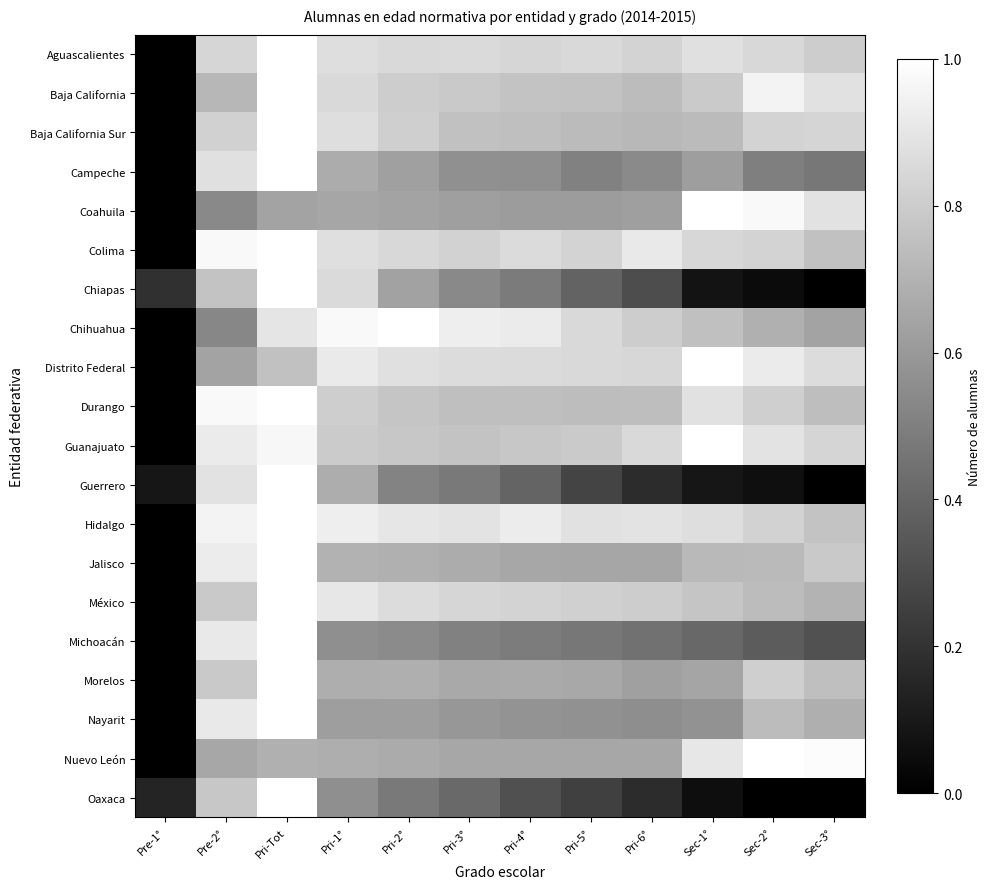

Reading right to left, transcribe all the data shown in this chart.

Aguascalientes: Sec-3°=0.8	Sec-2°=0.8	Sec-1°=0.9	Pri-6°=0.8	Pri-5°=0.8	Pri-4°=0.8	Pri-3°=0.9	Pri-2°=0.8	Pri-1°=0.9	Pri-Tot=1.0	Pre-2°=0.8	Pre-1°=0.0
Baja California: Sec-3°=0.9	Sec-2°=1.0	Sec-1°=0.8	Pri-6°=0.7	Pri-5°=0.8	Pri-4°=0.8	Pri-3°=0.8	Pri-2°=0.8	Pri-1°=0.8	Pri-Tot=1.0	Pre-2°=0.7	Pre-1°=0.0
Baja California Sur: Sec-3°=0.8	Sec-2°=0.8	Sec-1°=0.7	Pri-6°=0.7	Pri-5°=0.7	Pri-4°=0.7	Pri-3°=0.8	Pri-2°=0.8	Pri-1°=0.9	Pri-Tot=1.0	Pre-2°=0.8	Pre-1°=0.0
Campeche: Sec-3°=0.5	Sec-2°=0.5	Sec-1°=0.6	Pri-6°=0.5	Pri-5°=0.5	Pri-4°=0.6	Pri-3°=0.6	Pri-2°=0.6	Pri-1°=0.7	Pri-Tot=1.0	Pre-2°=0.9	Pre-1°=0.0
Coahuila: Sec-3°=0.9	Sec-2°=1.0	Sec-1°=1.0	Pri-6°=0.6	Pri-5°=0.6	Pri-4°=0.6	Pri-3°=0.6	Pri-2°=0.6	Pri-1°=0.6	Pri-Tot=0.6	Pre-2°=0.5	Pre-1°=0.0
Colima: Sec-3°=0.8	Sec-2°=0.8	Sec-1°=0.8	Pri-6°=0.9	Pri-5°=0.8	Pri-4°=0.9	Pri-3°=0.8	Pri-2°=0.8	Pri-1°=0.9	Pri-Tot=1.0	Pre-2°=1.0	Pre-1°=0.0
Chiapas: Sec-3°=0.0	Sec-2°=0.0	Sec-1°=0.1	Pri-6°=0.3	Pri-5°=0.4	Pri-4°=0.5	Pri-3°=0.5	Pri-2°=0.6	Pri-1°=0.9	Pri-Tot=1.0	Pre-2°=0.8	Pre-1°=0.2
Chihuahua: Sec-3°=0.6	Sec-2°=0.7	Sec-1°=0.8	Pri-6°=0.8	Pri-5°=0.8	Pri-4°=0.9	Pri-3°=0.9	Pri-2°=1.0	Pri-1°=1.0	Pri-Tot=0.9	Pre-2°=0.5	Pre-1°=0.0
Distrito Federal: Sec-3°=0.9	Sec-2°=0.9	Sec-1°=1.0	Pri-6°=0.8	Pri-5°=0.8	Pri-4°=0.9	Pri-3°=0.9	Pri-2°=0.9	Pri-1°=0.9	Pri-Tot=0.8	Pre-2°=0.6	Pre-1°=0.0
Durango: Sec-3°=0.7	Sec-2°=0.8	Sec-1°=0.9	Pri-6°=0.7	Pri-5°=0.7	Pri-4°=0.7	Pri-3°=0.7	Pri-2°=0.8	Pri-1°=0.8	Pri-Tot=1.0	Pre-2°=1.0	Pre-1°=0.0
Guanajuato: Sec-3°=0.8	Sec-2°=0.9	Sec-1°=1.0	Pri-6°=0.9	Pri-5°=0.8	Pri-4°=0.8	Pri-3°=0.8	Pri-2°=0.8	Pri-1°=0.8	Pri-Tot=1.0	Pre-2°=0.9	Pre-1°=0.0
Guerrero: Sec-3°=0.0	Sec-2°=0.1	Sec-1°=0.1	Pri-6°=0.2	Pri-5°=0.3	Pri-4°=0.4	Pri-3°=0.5	Pri-2°=0.5	Pri-1°=0.7	Pri-Tot=1.0	Pre-2°=0.9	Pre-1°=0.1
Hidalgo: Sec-3°=0.8	Sec-2°=0.8	Sec-1°=0.9	Pri-6°=0.9	Pri-5°=0.9	Pri-4°=0.9	Pri-3°=0.9	Pri-2°=0.9	Pri-1°=0.9	Pri-Tot=1.0	Pre-2°=0.9	Pre-1°=0.0
Jalisco: Sec-3°=0.8	Sec-2°=0.7	Sec-1°=0.7	Pri-6°=0.7	Pri-5°=0.7	Pri-4°=0.7	Pri-3°=0.7	Pri-2°=0.7	Pri-1°=0.7	Pri-Tot=1.0	Pre-2°=0.9	Pre-1°=0.0
México: Sec-3°=0.7	Sec-2°=0.7	Sec-1°=0.8	Pri-6°=0.8	Pri-5°=0.8	Pri-4°=0.8	Pri-3°=0.8	Pri-2°=0.9	Pri-1°=0.9	Pri-Tot=1.0	Pre-2°=0.8	Pre-1°=0.0
Michoacán: Sec-3°=0.3	Sec-2°=0.4	Sec-1°=0.4	Pri-6°=0.4	Pri-5°=0.5	Pri-4°=0.5	Pri-3°=0.5	Pri-2°=0.5	Pri-1°=0.6	Pri-Tot=1.0	Pre-2°=0.9	Pre-1°=0.0
Morelos: Sec-3°=0.7	Sec-2°=0.8	Sec-1°=0.6	Pri-6°=0.6	Pri-5°=0.7	Pri-4°=0.7	Pri-3°=0.7	Pri-2°=0.7	Pri-1°=0.7	Pri-Tot=1.0	Pre-2°=0.8	Pre-1°=0.0
Nayarit: Sec-3°=0.7	Sec-2°=0.7	Sec-1°=0.6	Pri-6°=0.6	Pri-5°=0.6	Pri-4°=0.6	Pri-3°=0.6	Pri-2°=0.6	Pri-1°=0.6	Pri-Tot=1.0	Pre-2°=0.9	Pre-1°=0.0
Nuevo León: Sec-3°=1.0	Sec-2°=1.0	Sec-1°=0.9	Pri-6°=0.7	Pri-5°=0.7	Pri-4°=0.7	Pri-3°=0.7	Pri-2°=0.7	Pri-1°=0.7	Pri-Tot=0.7	Pre-2°=0.7	Pre-1°=0.0
Oaxaca: Sec-3°=0.0	Sec-2°=0.0	Sec-1°=0.1	Pri-6°=0.2	Pri-5°=0.3	Pri-4°=0.3	Pri-3°=0.4	Pri-2°=0.5	Pri-1°=0.6	Pri-Tot=1.0	Pre-2°=0.8	Pre-1°=0.1